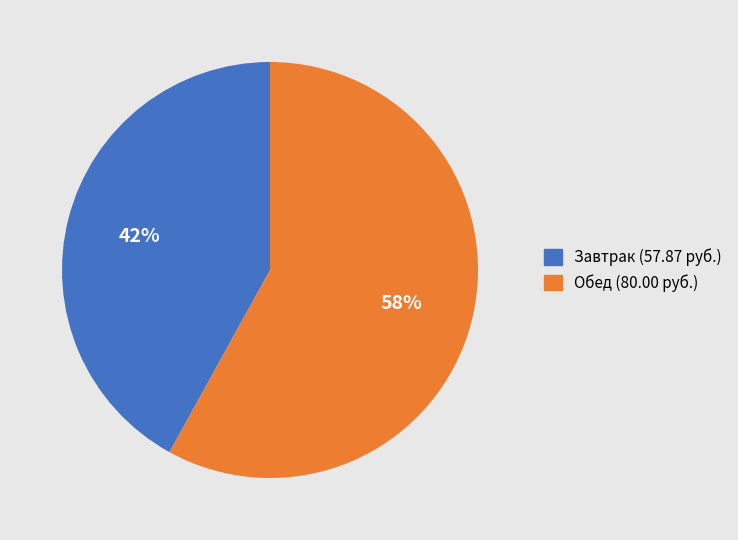

To the nearest percent, what is the difference between the largest and smallest slice percentages?

16%